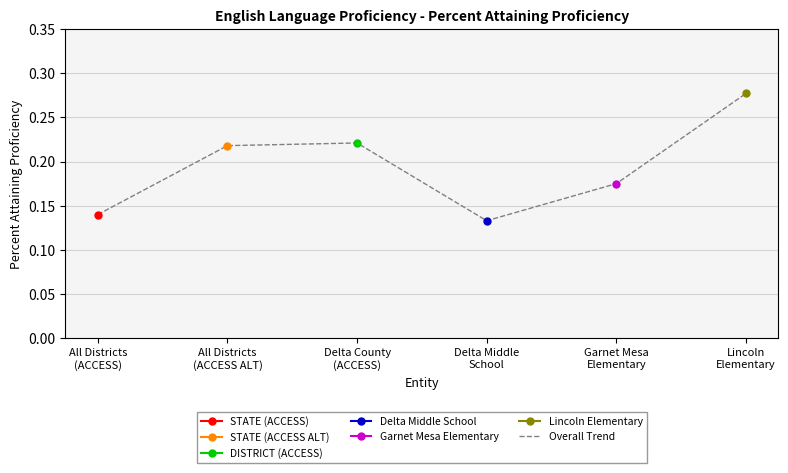

Rank the categories by value from highest to lowest.

Lincoln
Elementary, Delta County
(ACCESS), All Districts
(ACCESS ALT), Garnet Mesa
Elementary, All Districts
(ACCESS), Delta Middle
School